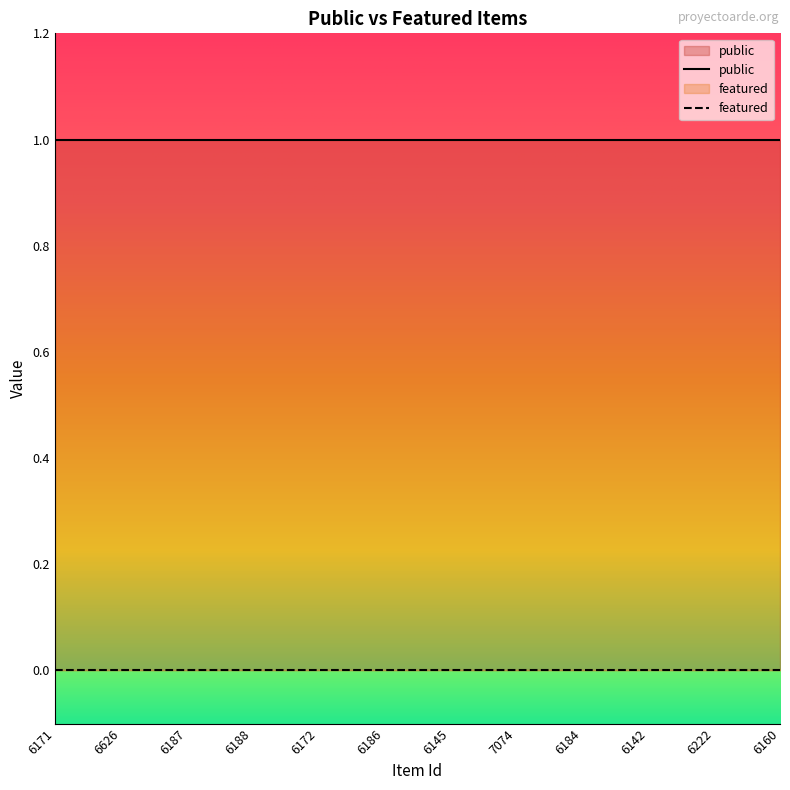

At 6187, list the series in order from largest to smallest.

public, featured